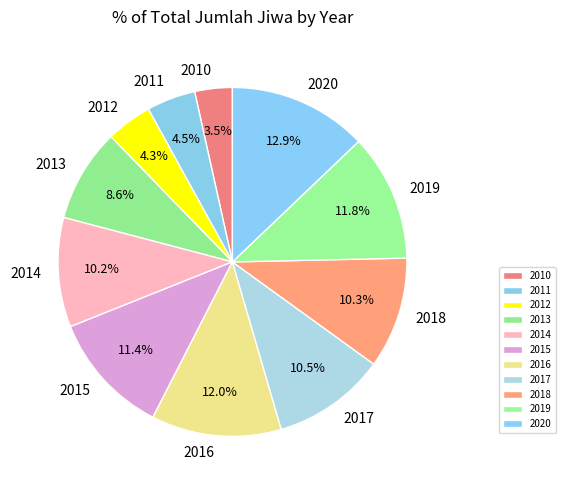

True or false: 2016 accounts for 25% of the total.

False